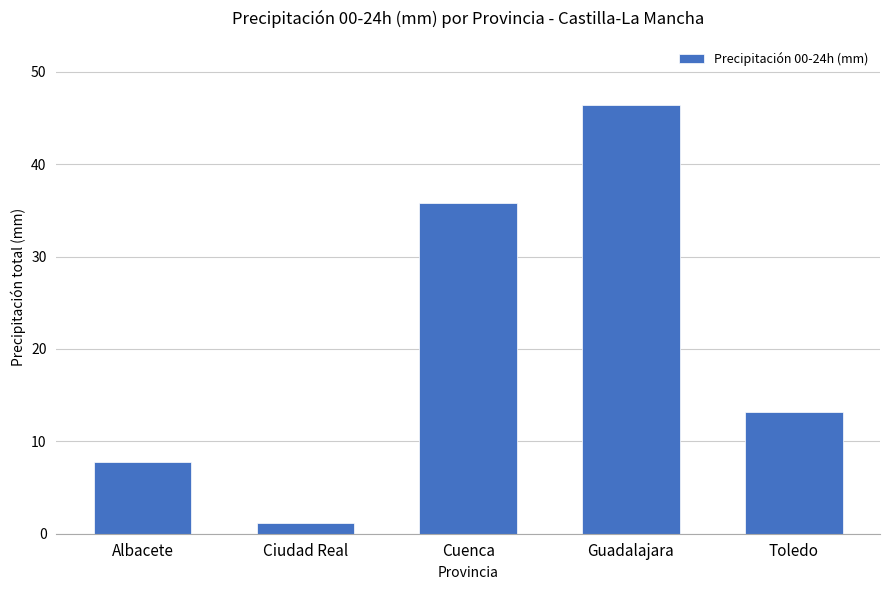

Reading right to left, extract all data points from this chart.

Toledo=13.2	Guadalajara=46.4	Cuenca=35.8	Ciudad Real=1.2	Albacete=7.8